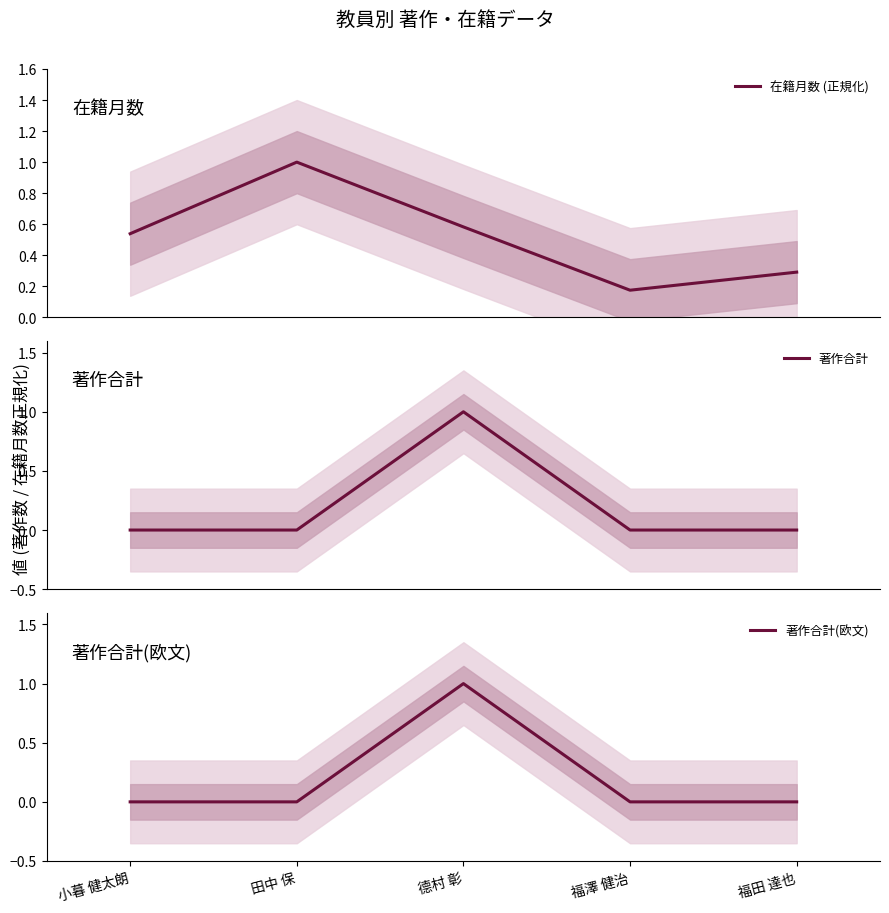

What position from the right is 福澤 健治?

2